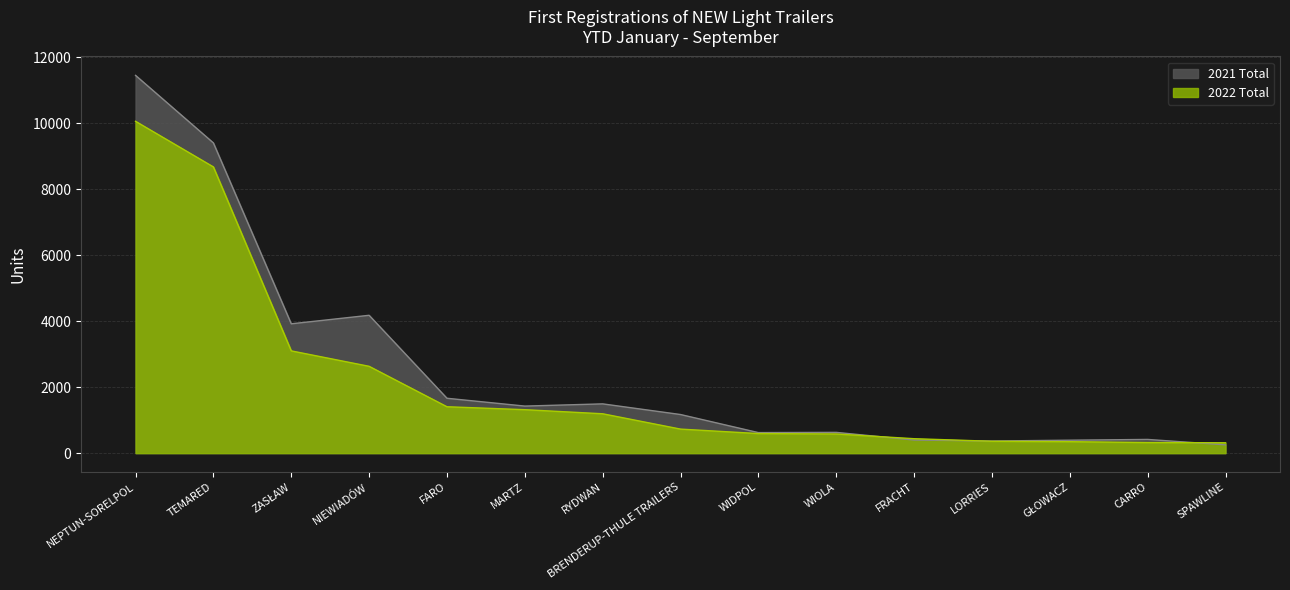

Reading left to right, what are all the values shown in this chart?

2022 Total: 10062	8679	3101	2633	1407	1318	1194	729	594	581	438	360	348	321	315
2021 Total: 11455	9407	3922	4180	1664	1427	1494	1171	623	630	398	368	393	416	252